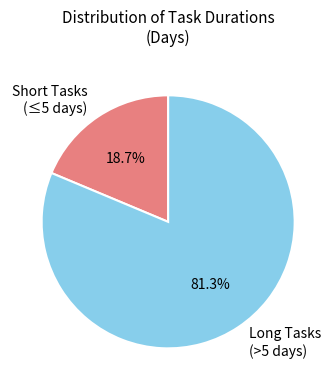

What is the ratio of the value at Long Tasks (>5 days) to the value at Short Tasks (≤5 days)?

4.3